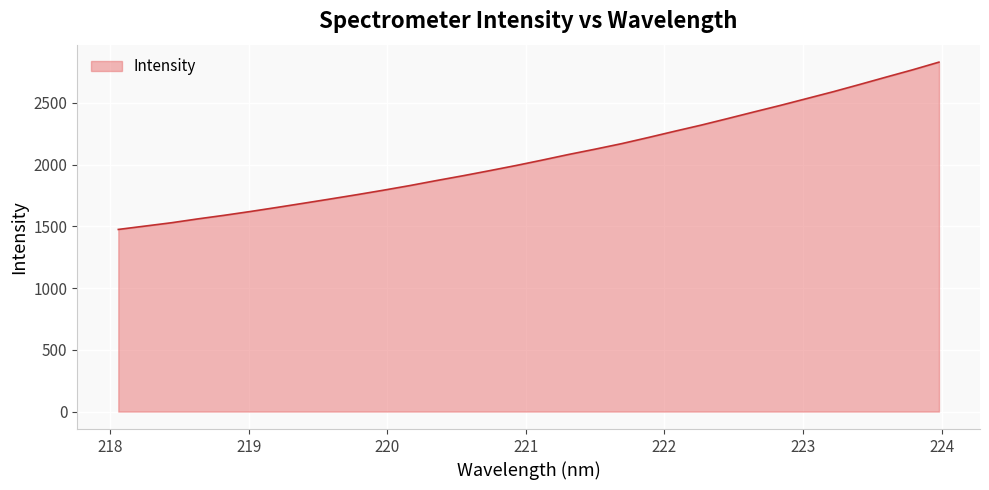

True or false: there are more than 2 points higher than both neighbors.

False